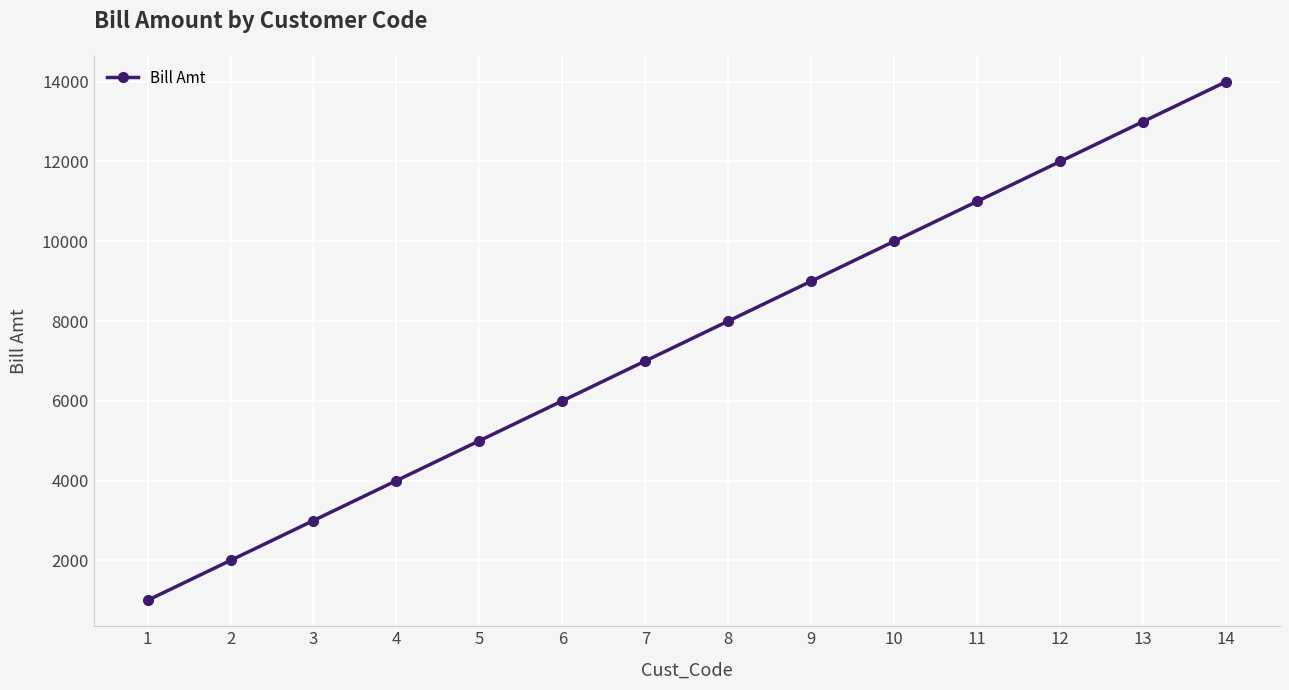

What is the smallest value displayed?

1000